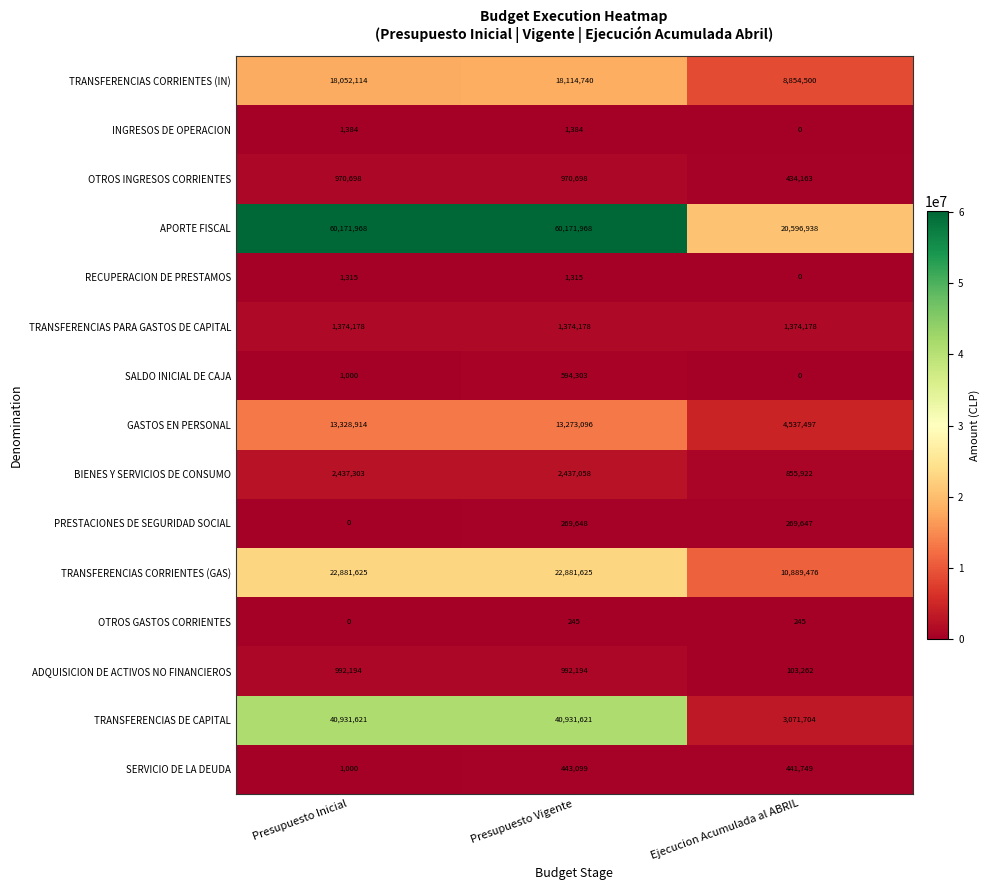

Which series changed the most between Presupuesto Inicial and Ejecucion Acumulada al ABRIL?

APORTE FISCAL